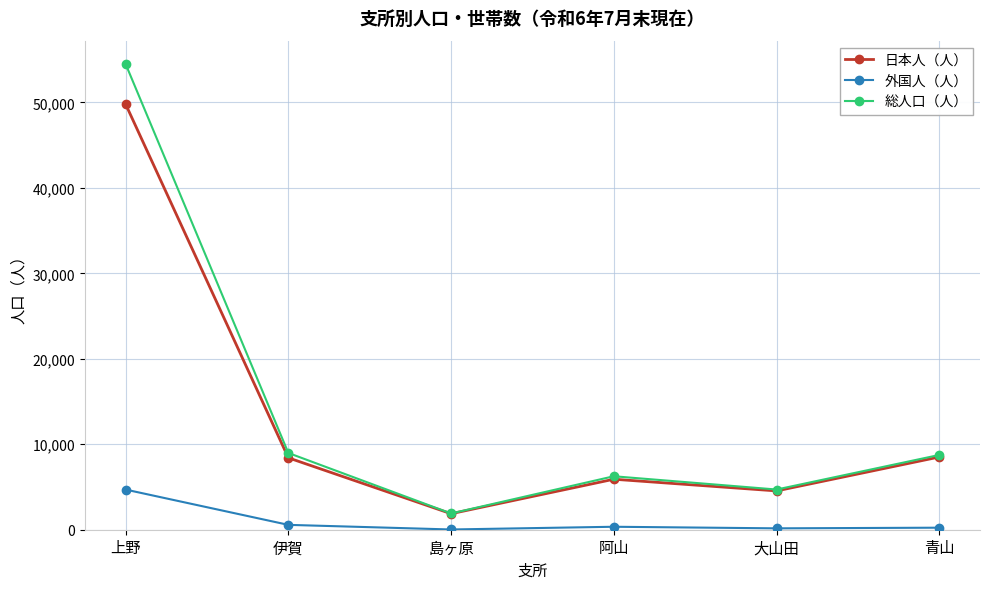

Where is the first local maximum for 総人口（人）?

阿山